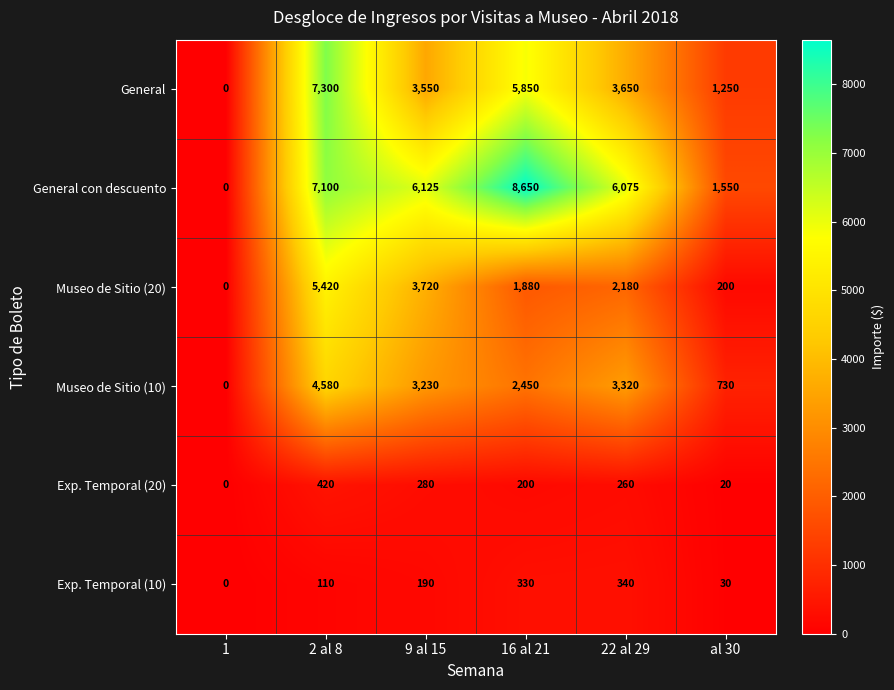

What is the average value of the Exp. Temporal (10) series?

167